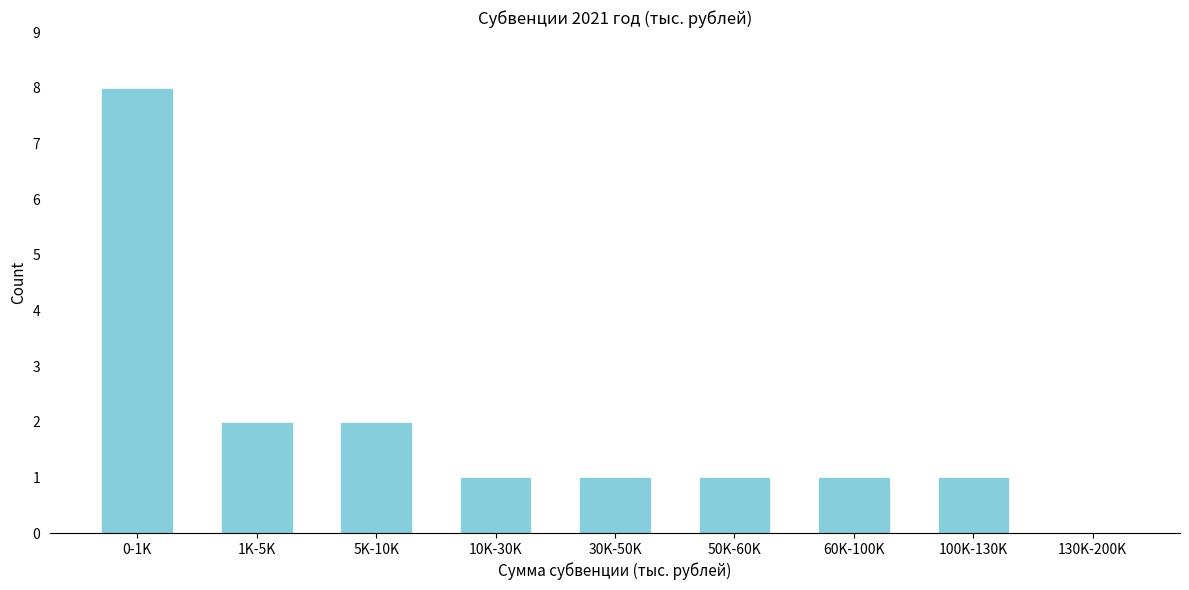

Reading left to right, list all the values displayed in this chart.

0-1K=8	1K-5K=2	5K-10K=2	10K-30K=1	30K-50K=1	50K-60K=1	60K-100K=1	100K-130K=1	130K-200K=0